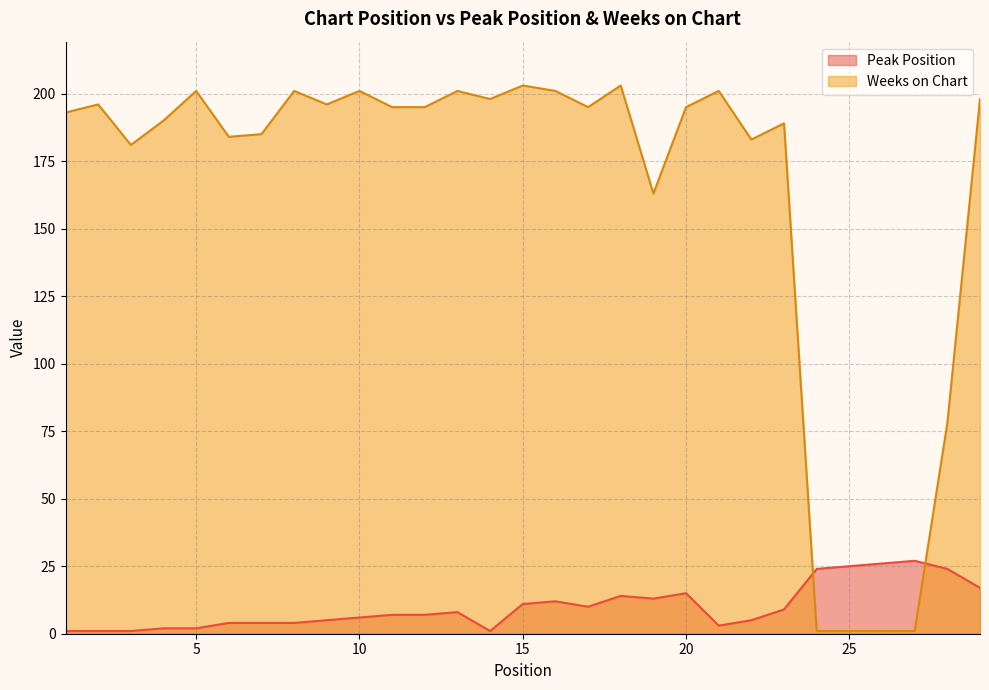

Reading left to right, extract all data points from this chart.

Peak Position: 1=1	2=1	3=1	4=2	5=2	6=4	7=4	8=4	9=5	10=6	11=7	12=7	13=8	14=1	15=11	16=12	17=10	18=14	19=13	20=15	21=3	22=5	23=9	24=24	25=25	26=26	27=27	28=24	29=17
Weeks on Chart: 1=193	2=196	3=181	4=190	5=201	6=184	7=185	8=201	9=196	10=201	11=195	12=195	13=201	14=198	15=203	16=201	17=195	18=203	19=163	20=195	21=201	22=183	23=189	24=1	25=1	26=1	27=1	28=78	29=198